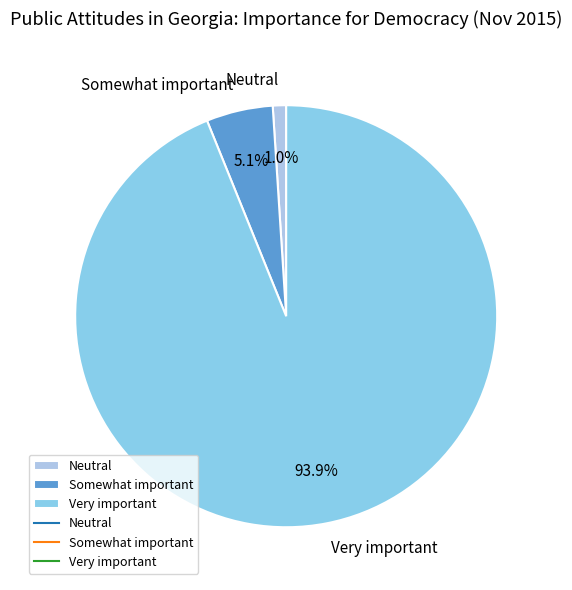

Rank the categories by value from highest to lowest.

Very important, Somewhat important, Neutral